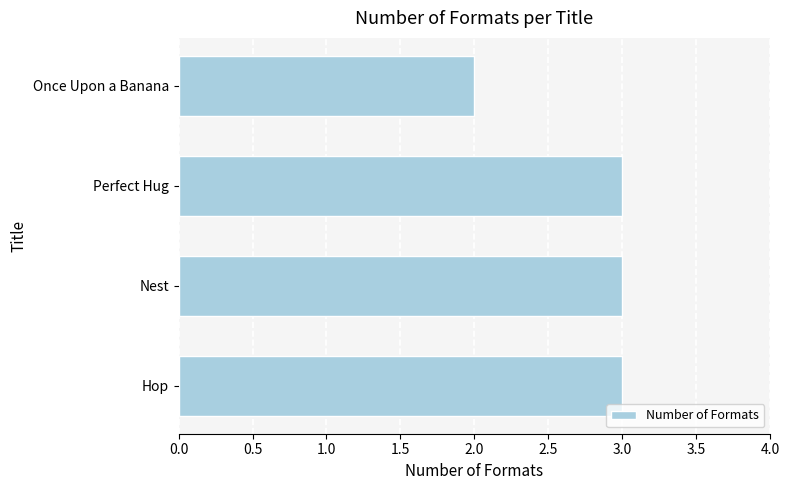

What is the ratio of the value at Once Upon a Banana to the value at Nest?

0.7